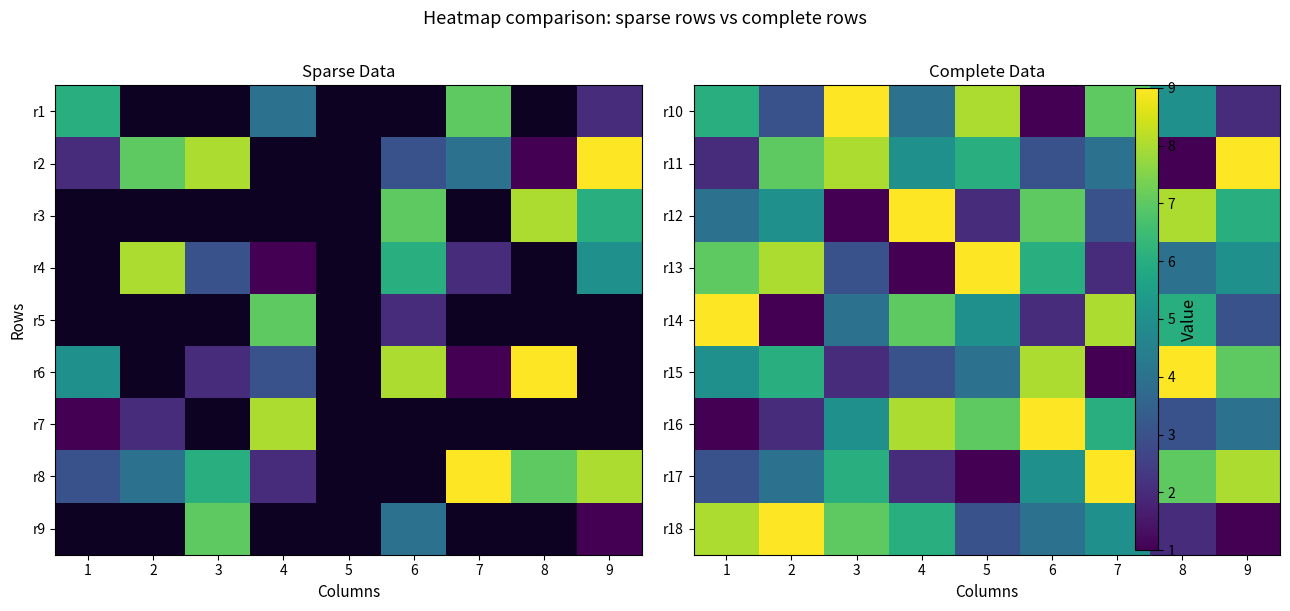

What is the difference between the maximum and minimum values in the r11 series?

8